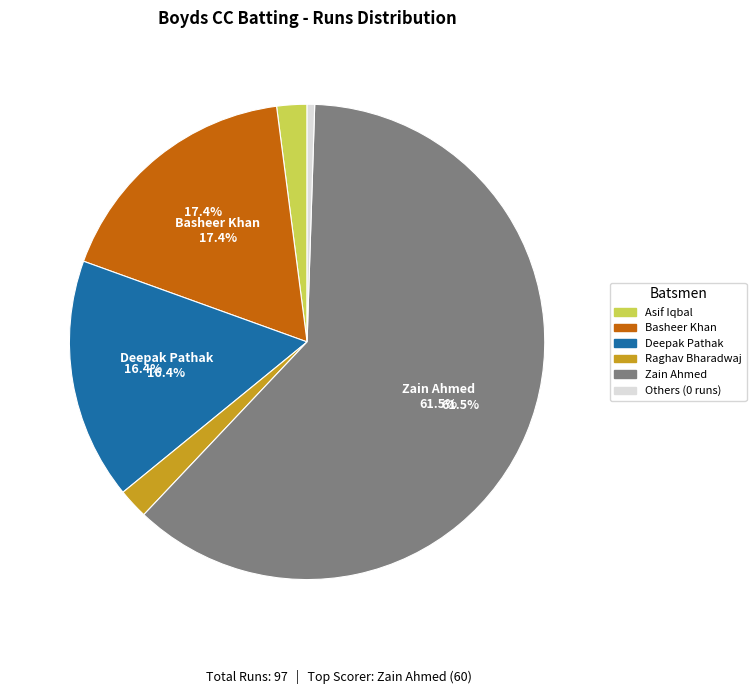

Is there a majority slice in this chart?

Yes